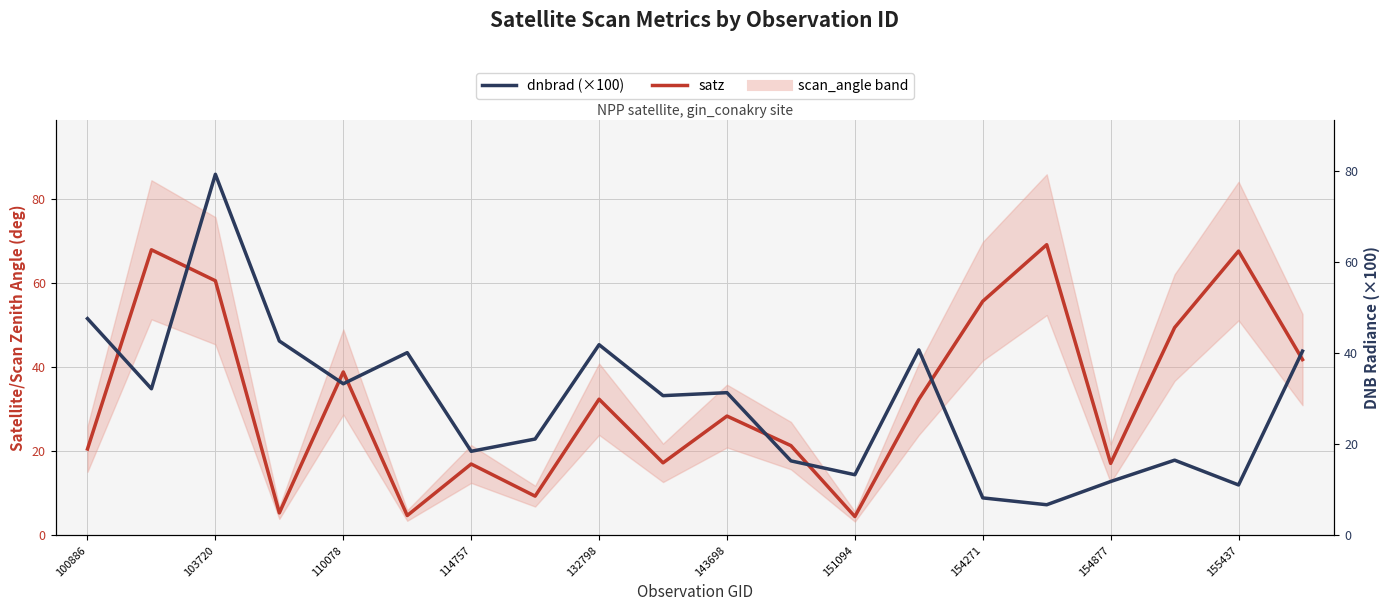

Rank the series by their maximum value, from highest to lowest.

dnbrad (×100), satz